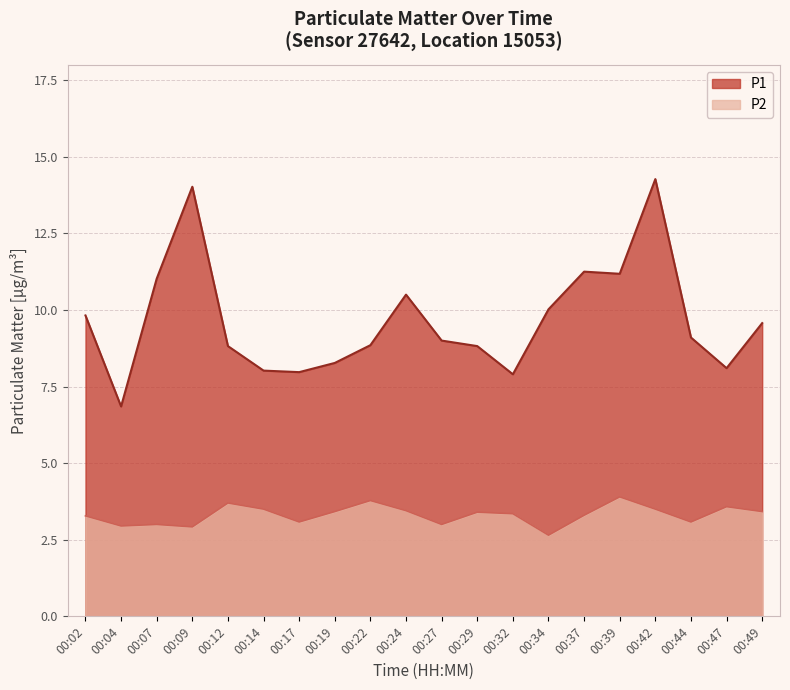

True or false: P2 and P1 intersect in this chart.

False